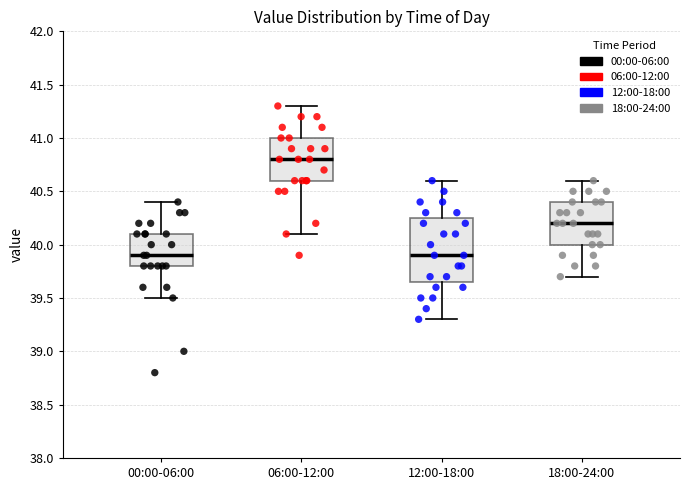

Reading left to right, transcribe this box plot: for each box, give where its median line is, the range the box spans, and where its two whiskers end, as read against the y-axis. The values are not printed on the chart, so give them approximately, as read against the axis.

00:00-06:00: median 39.90, box 39.80 to 40.10, whiskers 39.50 to 40.40
06:00-12:00: median 40.80, box 40.60 to 41.00, whiskers 40.10 to 41.30
12:00-18:00: median 39.90, box 39.65 to 40.25, whiskers 39.30 to 40.60
18:00-24:00: median 40.20, box 40.00 to 40.40, whiskers 39.70 to 40.60